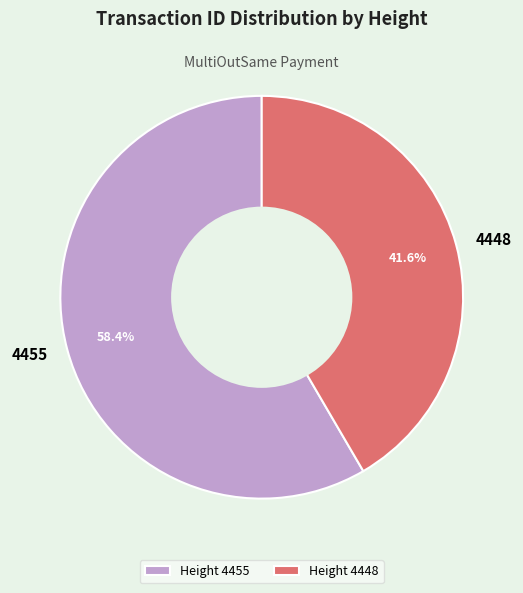

Is the sum of 4448 and 4455 greater than half?

Yes